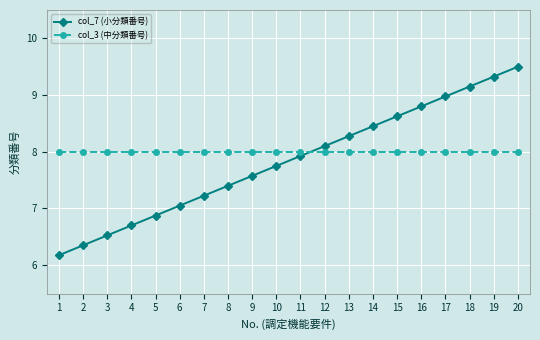

How many data points does each series have?

20